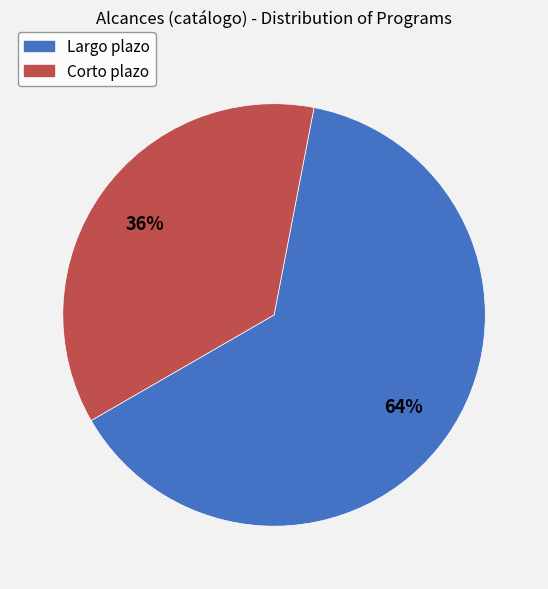

To the nearest percent, what is the average slice percentage?

50%